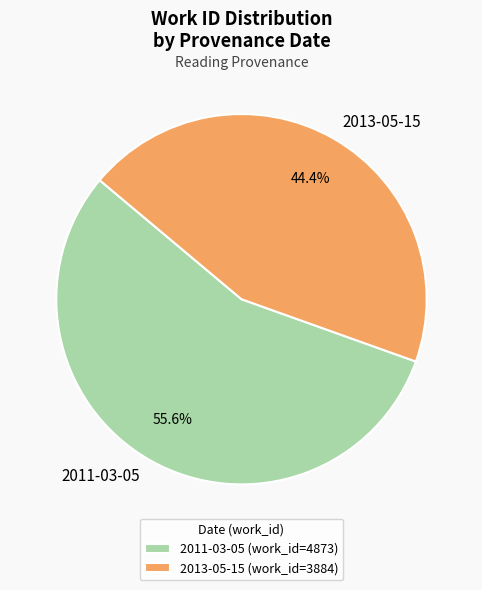

What percentage is the 2013-05-15 slice, to the nearest percent?

44%